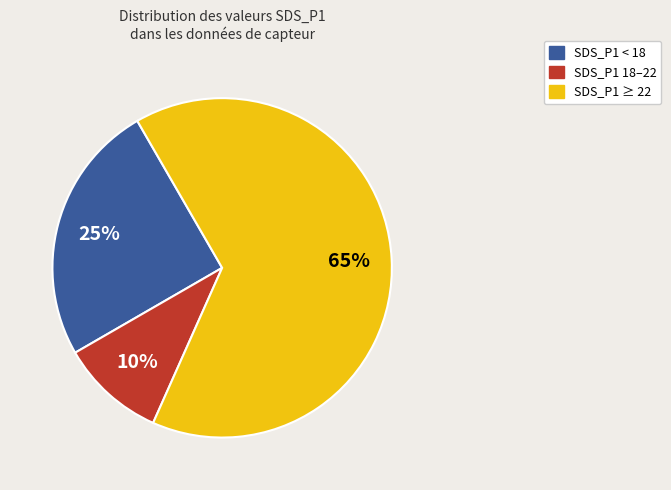

To the nearest percent, what is the difference between the largest and smallest slice percentages?

55%